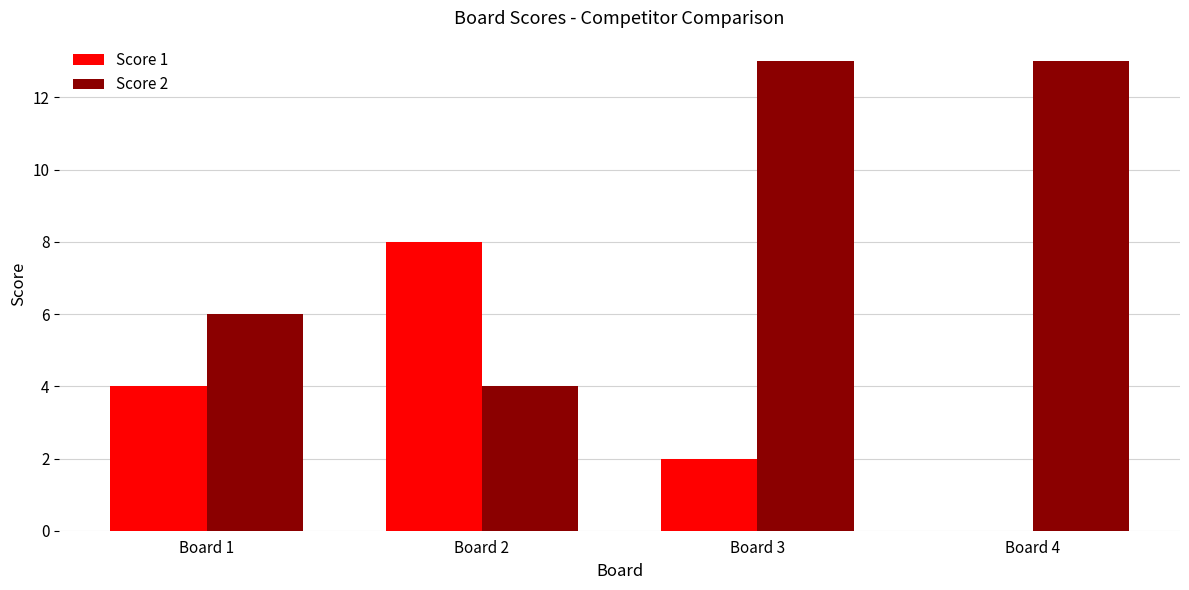

At which category is the sum across all series the highest?

Board 3